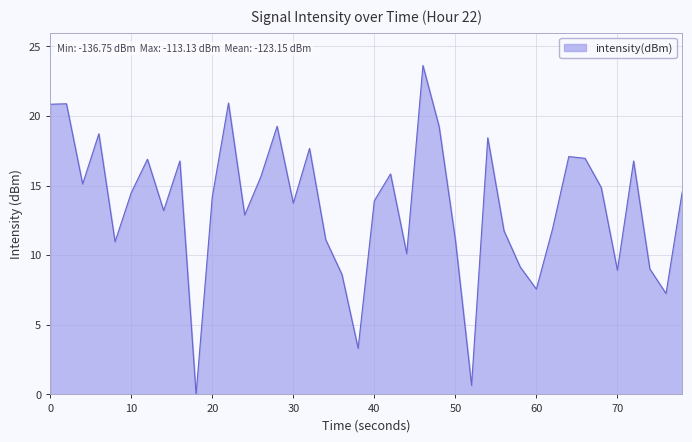

What is the greatest value displayed?

23.6